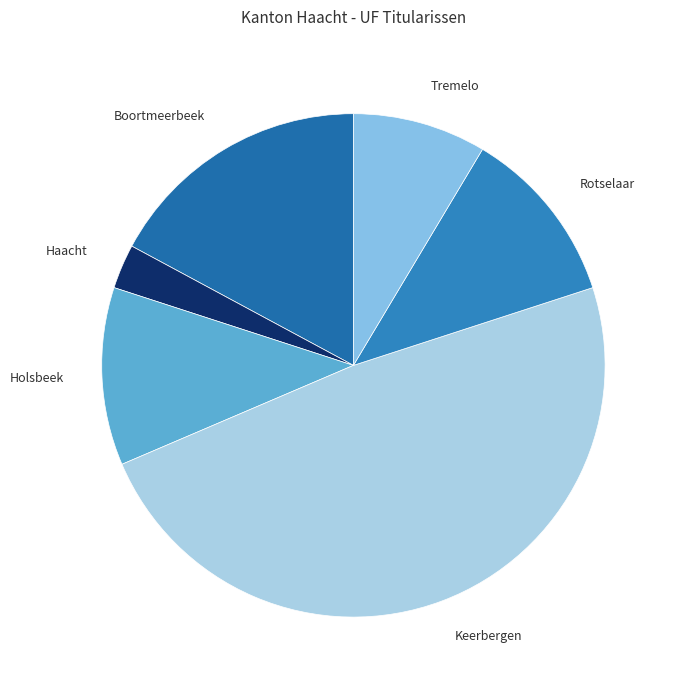

Is there a majority slice in this chart?

No